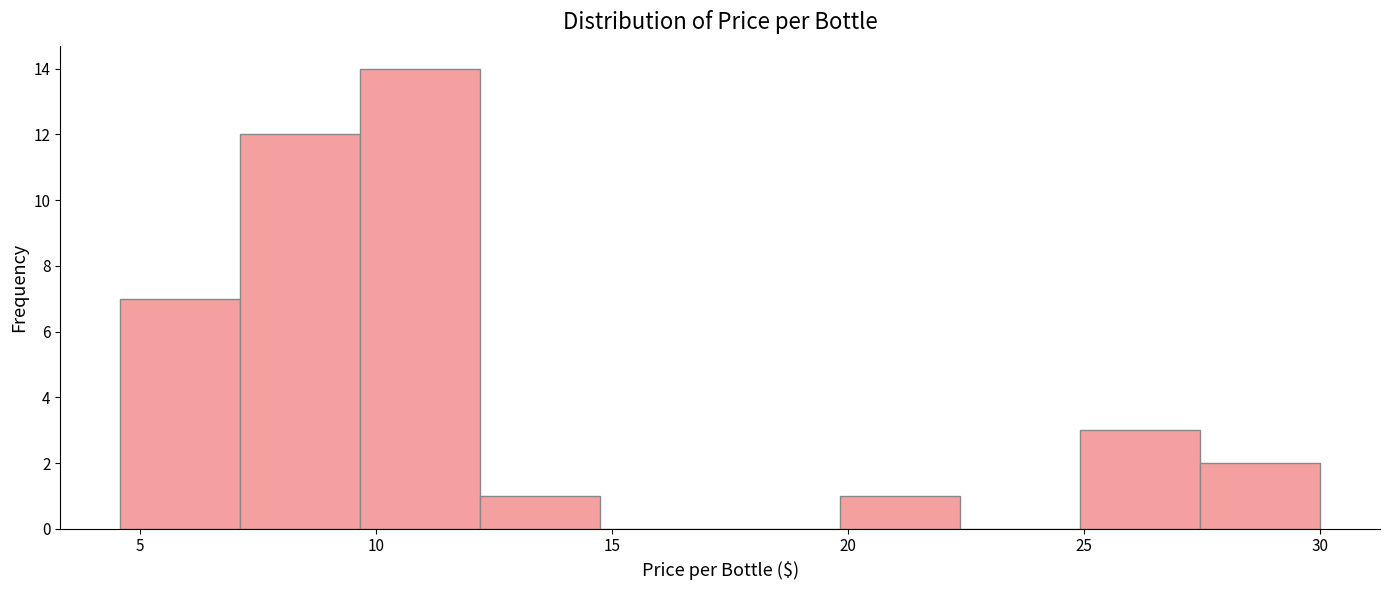

Reading left to right, transcribe this chart: for each bar, give the range it covers on the x-axis and its height. Neither the bar edges nor the heights are printed on the chart, so give them approximately, as read against the axes.

4.5 to 7.0: 7
7.0 to 9.5: 12
9.5 to 12.0: 14
12.0 to 14.5: 1
14.5 to 17.5: 0
17.5 to 20.0: 0
20.0 to 22.5: 1
22.5 to 25.0: 0
25.0 to 27.5: 3
27.5 to 30.0: 2